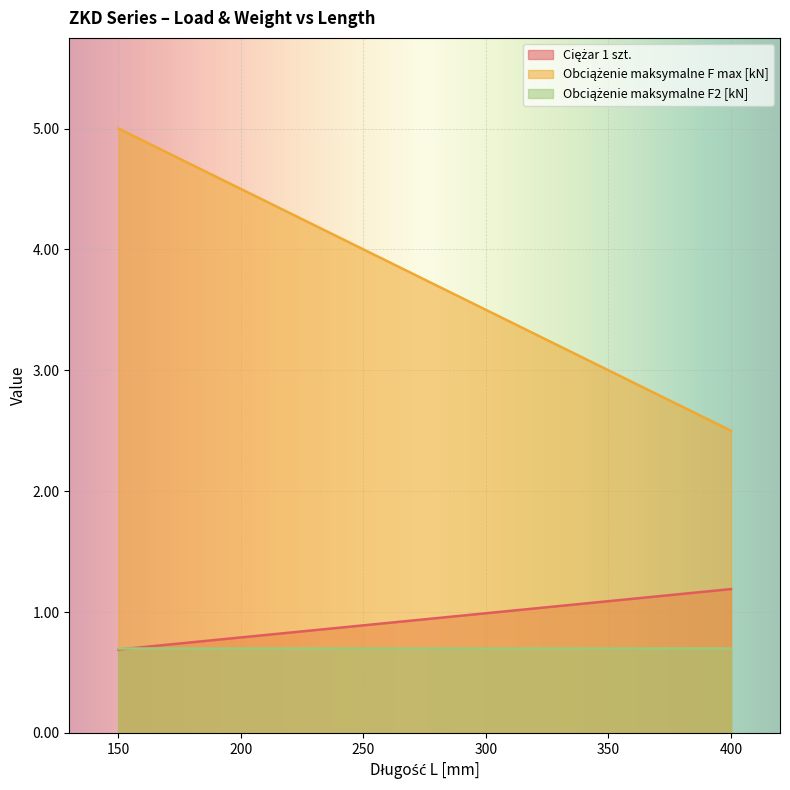

At which category is the sum across all series the highest?

150